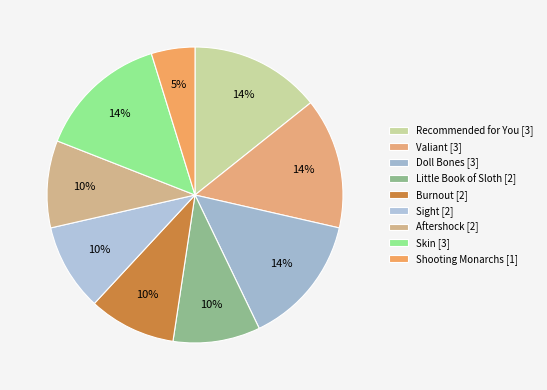

To the nearest percent, what is the average slice percentage?

11%